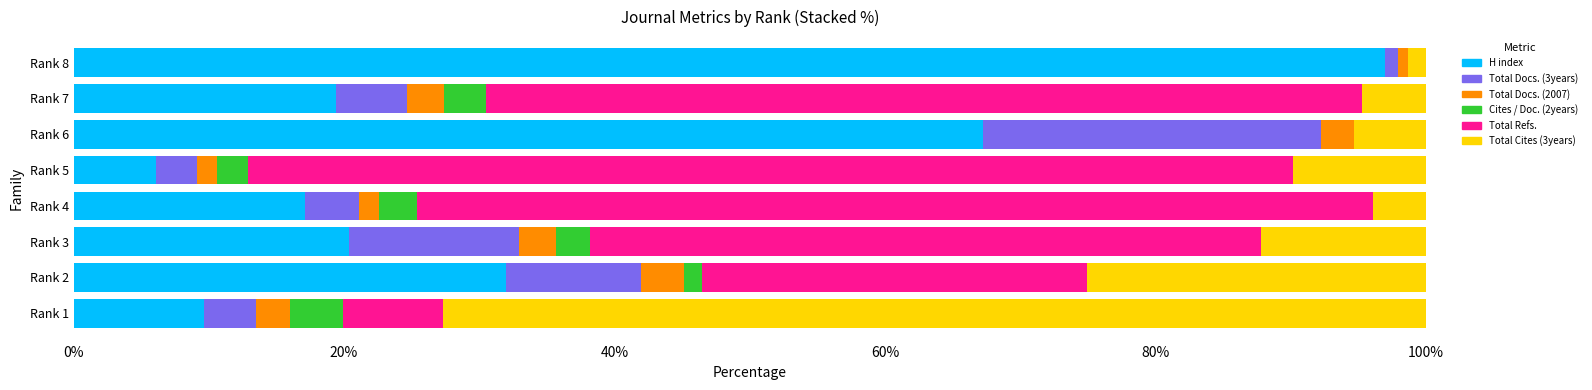

Is it true that H index equals 11.5 at Rank 2?

False